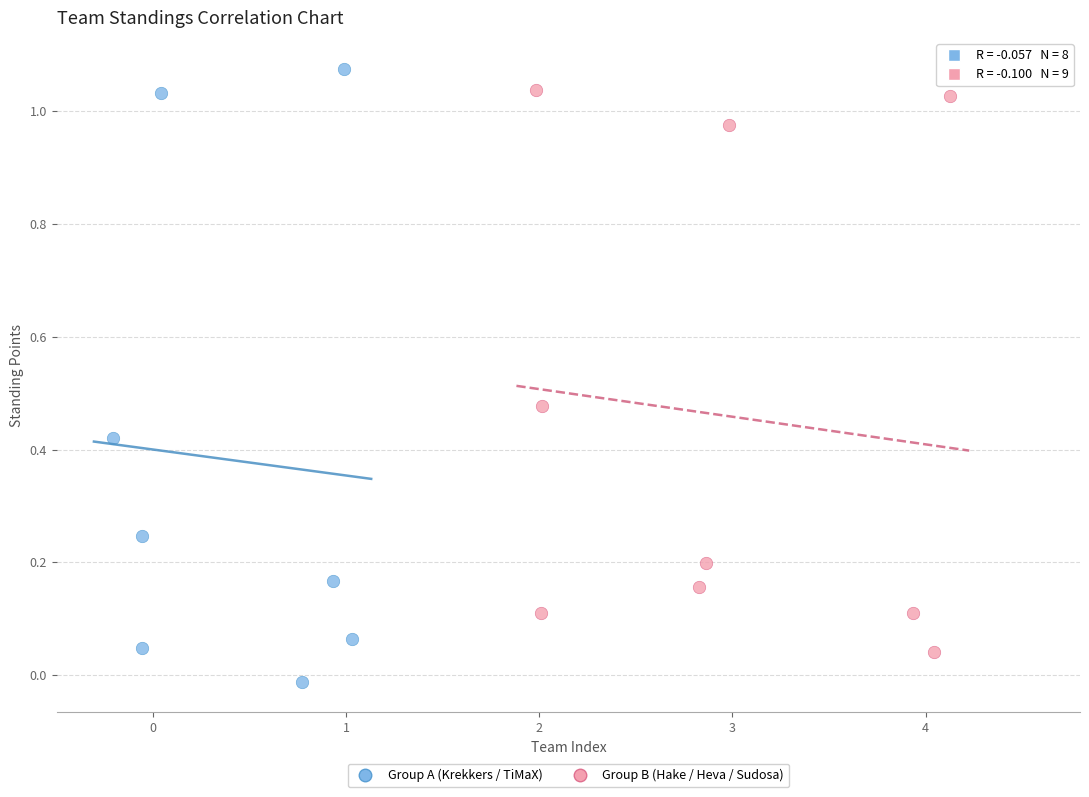

Which series reaches the minimum Y coordinate?

Group A (Krekkers / TiMaX)